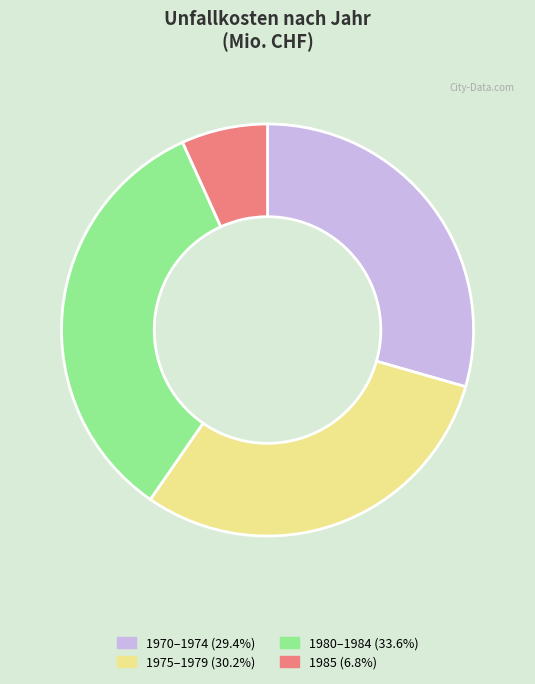

How many segments does this pie chart have?

4